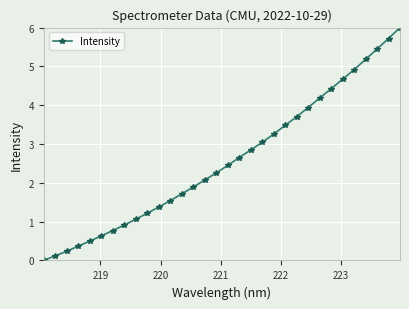

What is the average value?

2.6